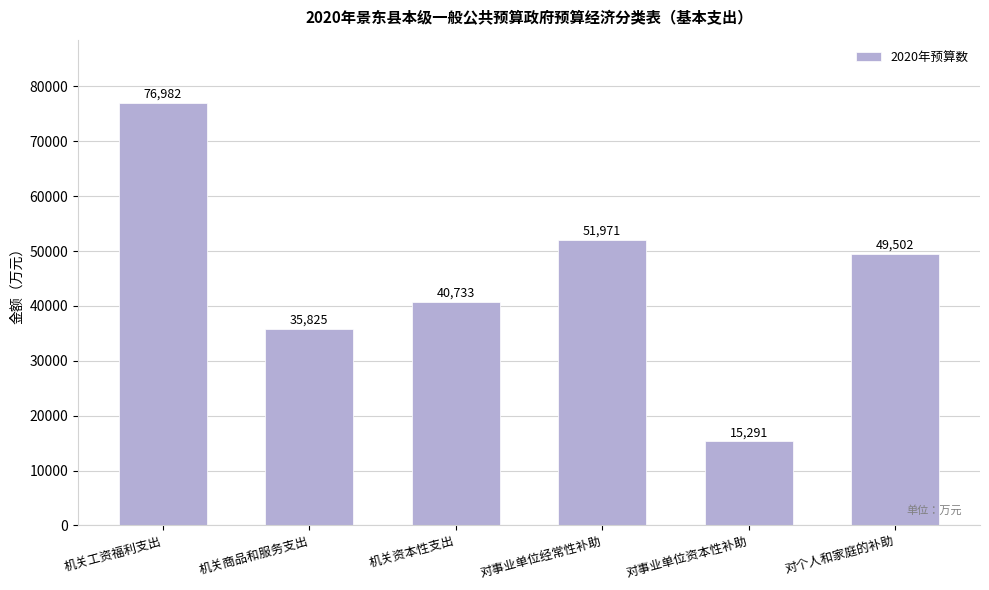

Are the bars grouped side by side (vs. stacked)?

No